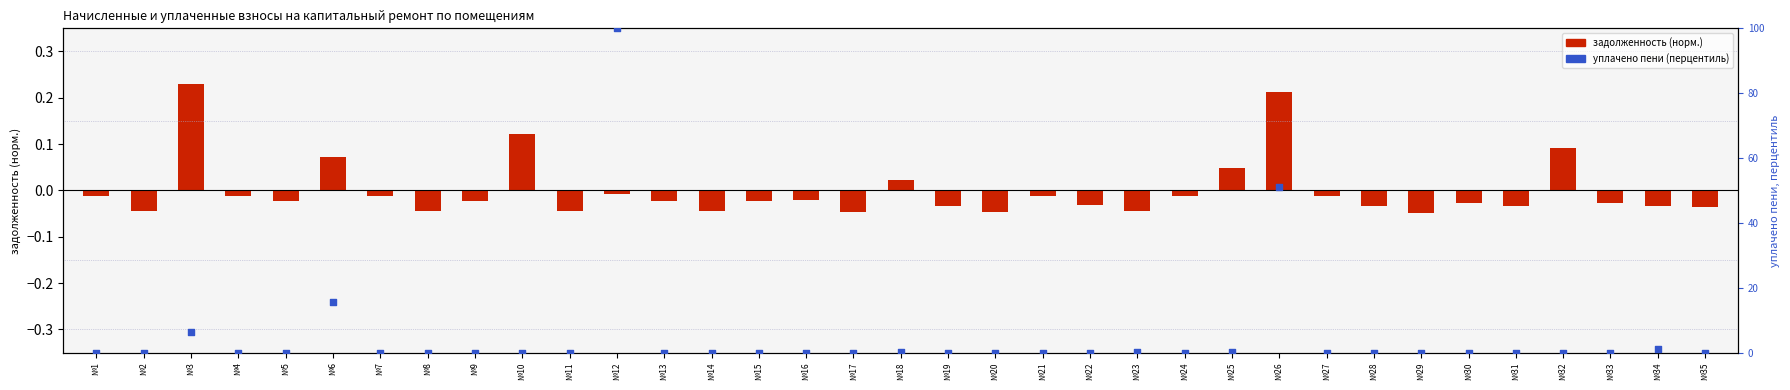

Is the value of уплачено пени (перцентиль) at №29 greater than the value of задолженность (норм.) at №21?

Yes